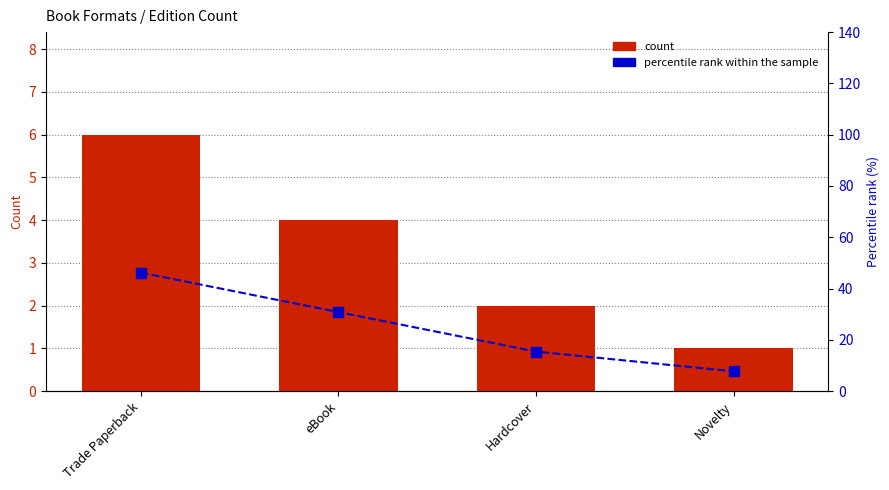

Which series has the widest spread of Y values?

percentile rank within the sample